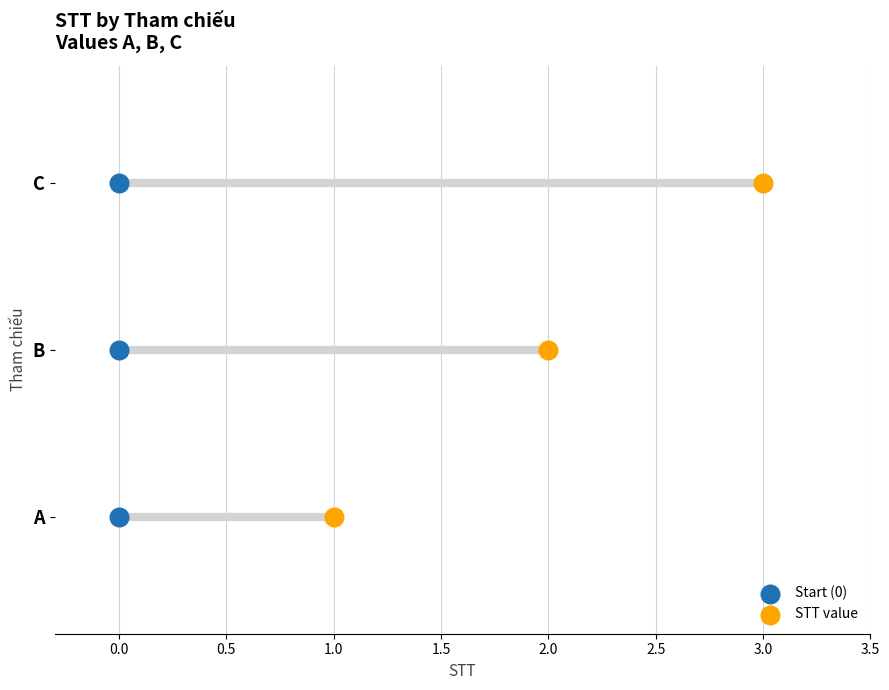

Is the value of STT value at −0.5 greater than the value of Start (0) at 0.5?

No